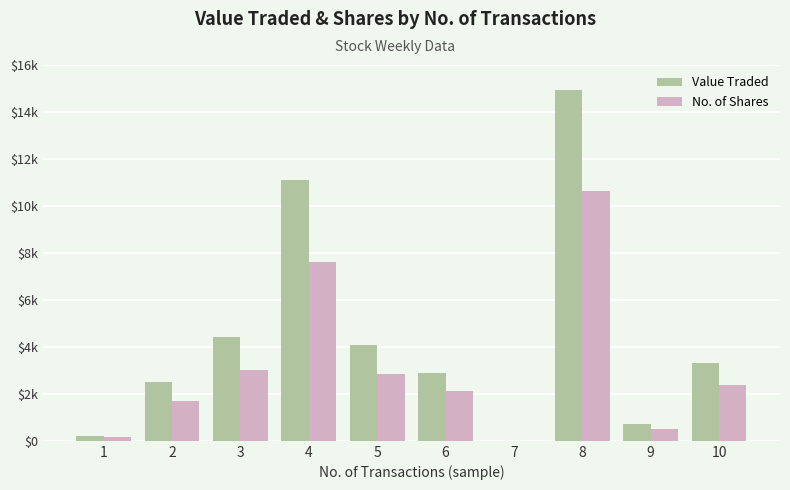

What are all the series names shown in the legend?

Value Traded, No. of Shares